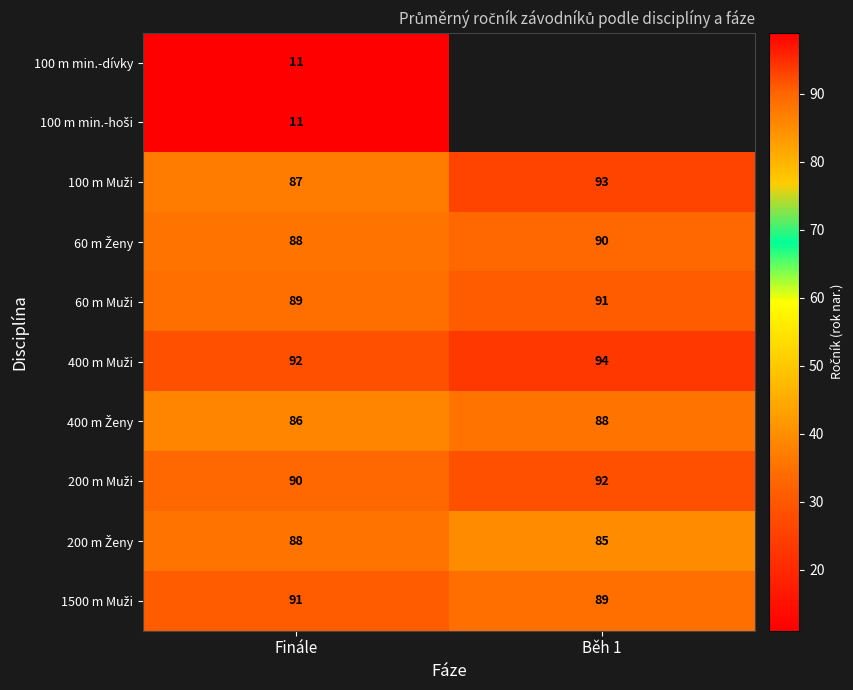

At how many categories does at least one series exceed 87?

2